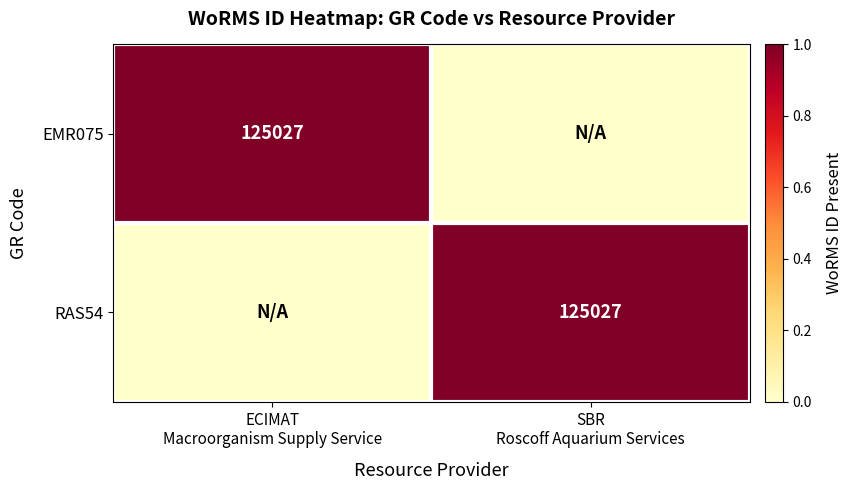

At SBR Roscoff Aquarium Services, list the series in order from largest to smallest.

RAS54, EMR075